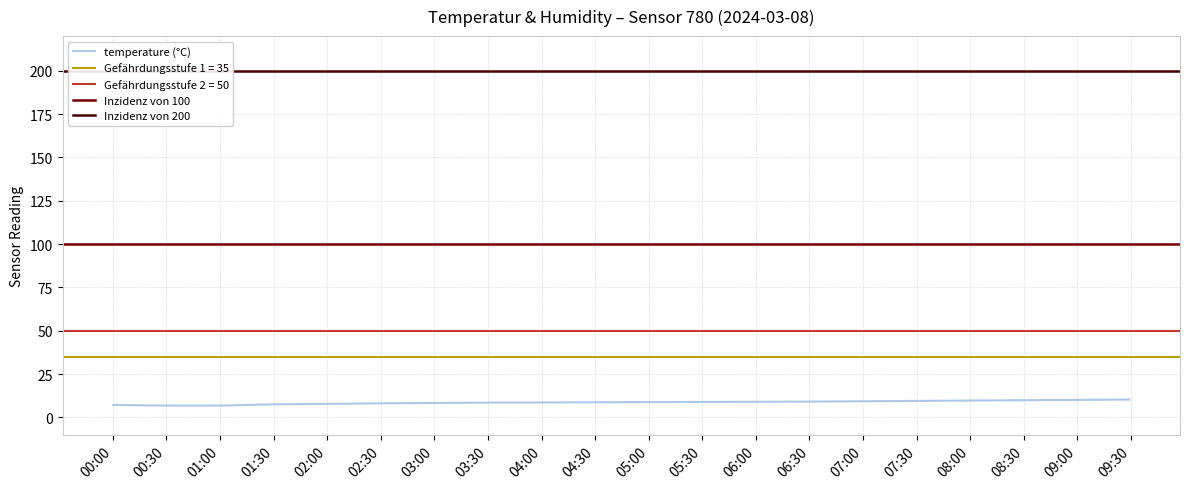

What is the maximum value for temperature (°C)?

10.3